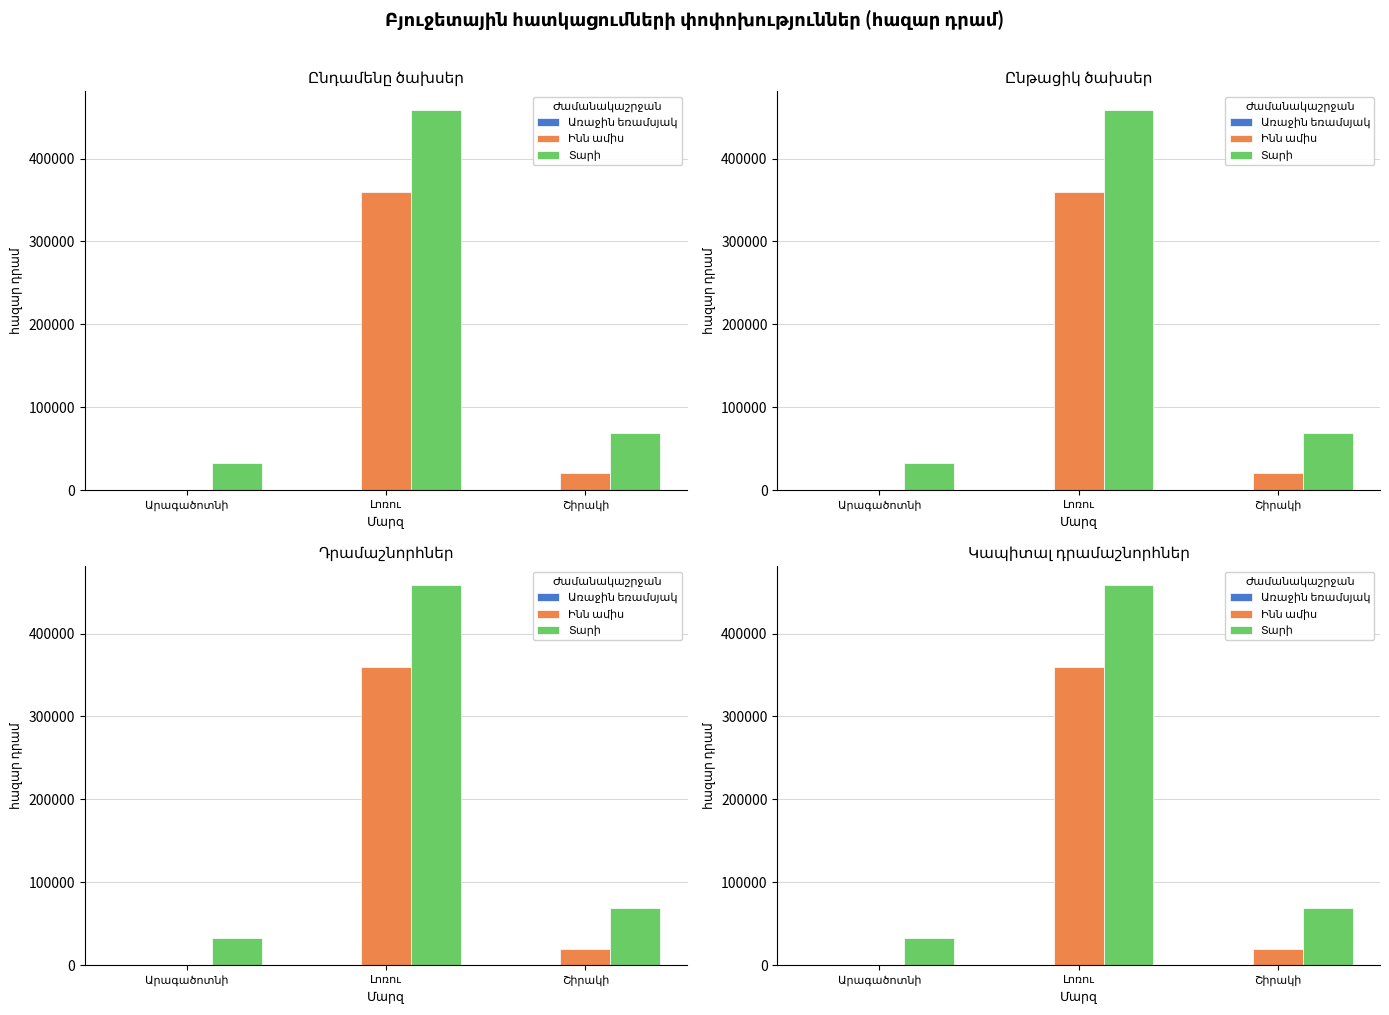

At which category does the chart reach its minimum across all series?

Արագածոտնի